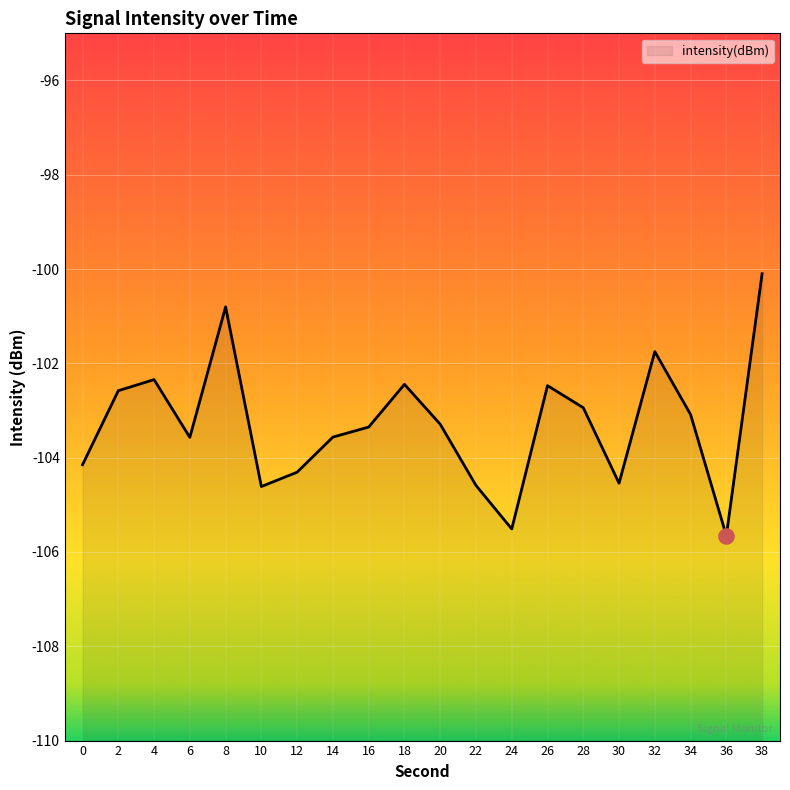

What is the change in value from 24 to 28?

+2.6